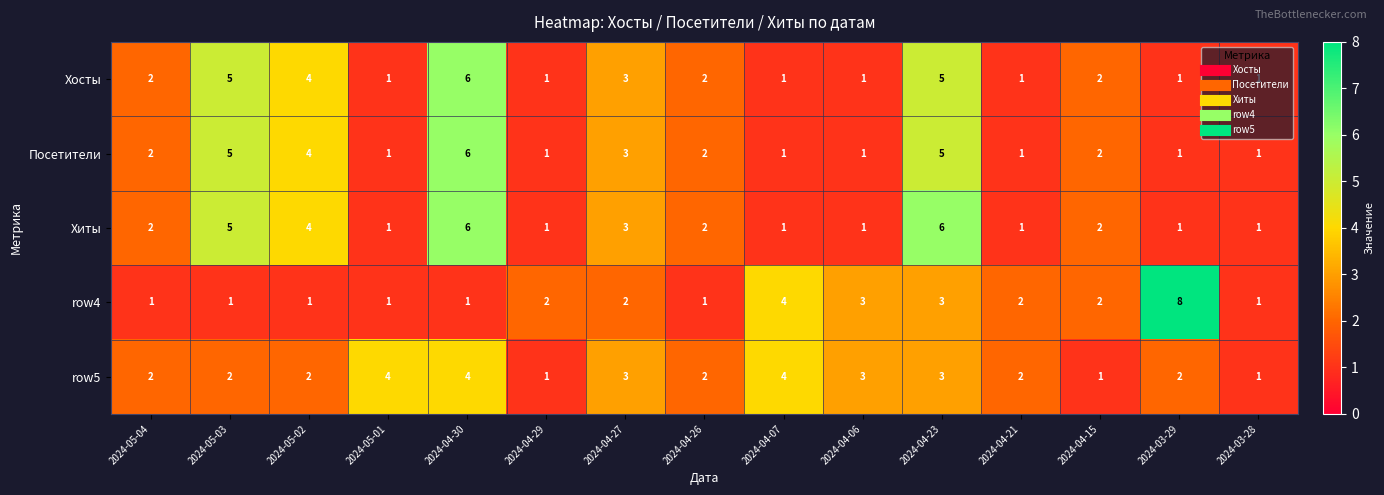

Which series has the largest total across all categories?

Хиты